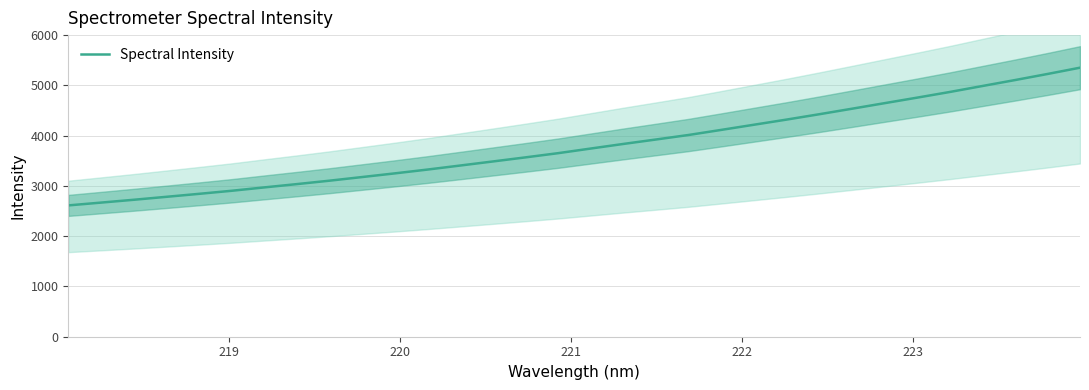

What is the lowest value of the Spectral Intensity series?

2612.3